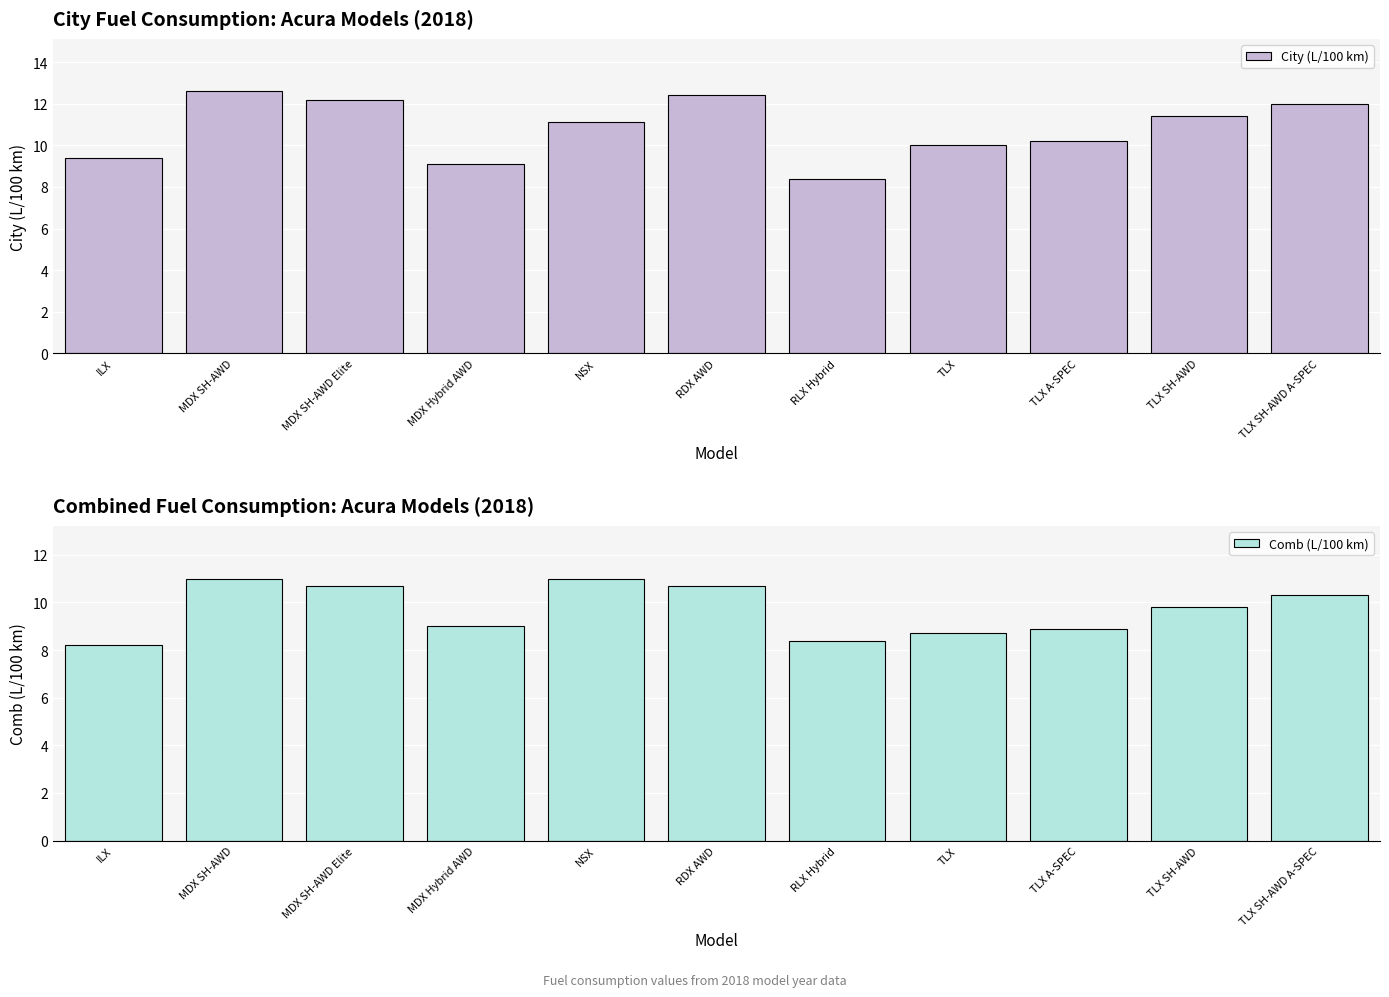

Reading right to left, list all the values displayed in this chart.

City (L/100 km): 12.0	11.4	10.2	10.0	8.4	12.4	11.1	9.1	12.2	12.6	9.4
Comb (L/100 km): 10.3	9.8	8.9	8.7	8.4	10.7	11.0	9.0	10.7	11.0	8.2